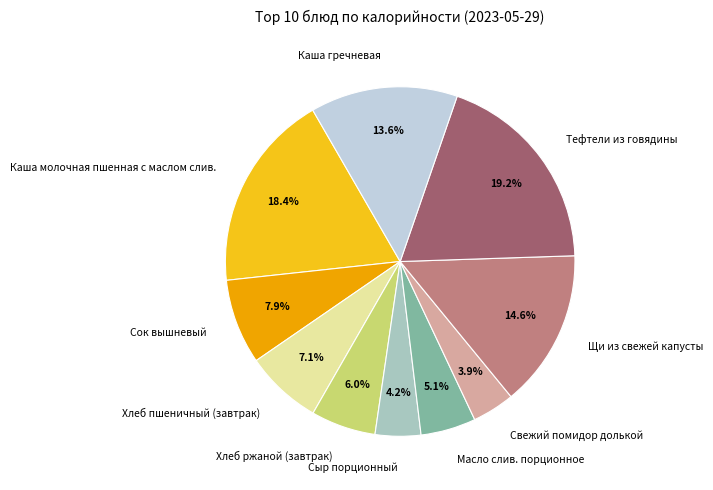

The Тефтели из говядины slice represents 5% of the pie. True or false?

False